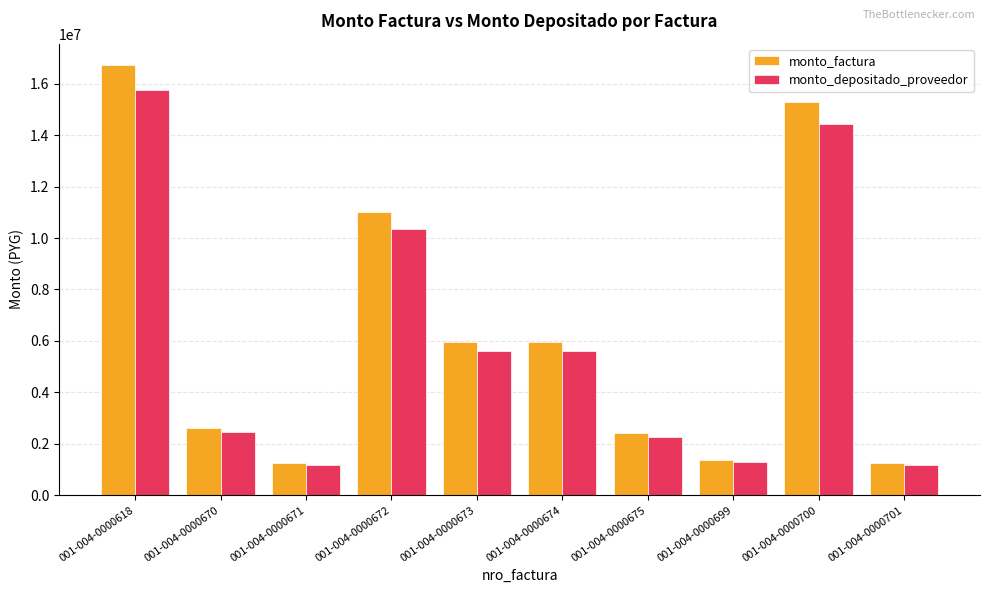

List the series in order of their overall mean, lowest first.

monto_depositado_proveedor, monto_factura